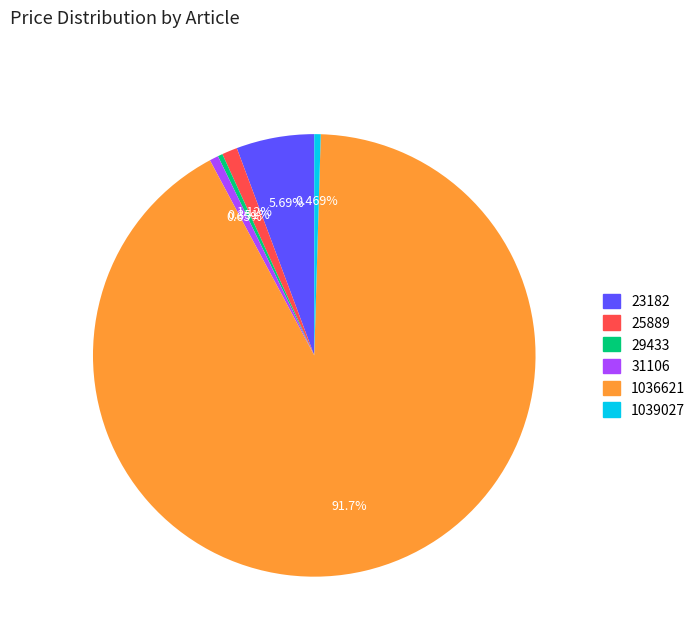

Is there a majority slice in this chart?

Yes